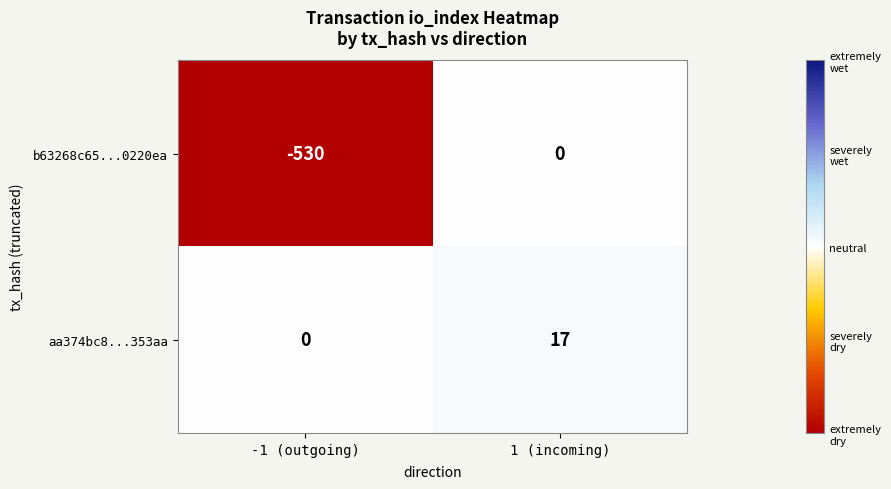

At which category is the sum across all series the highest?

1 (incoming)